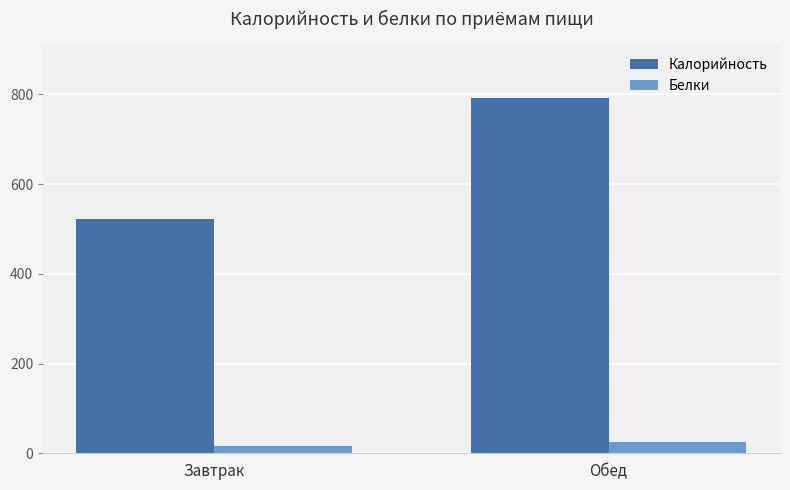

Reading left to right, extract all data points from this chart.

Калорийность: Завтрак=521.7	Обед=792.2
Белки: Завтрак=16.4	Обед=25.2